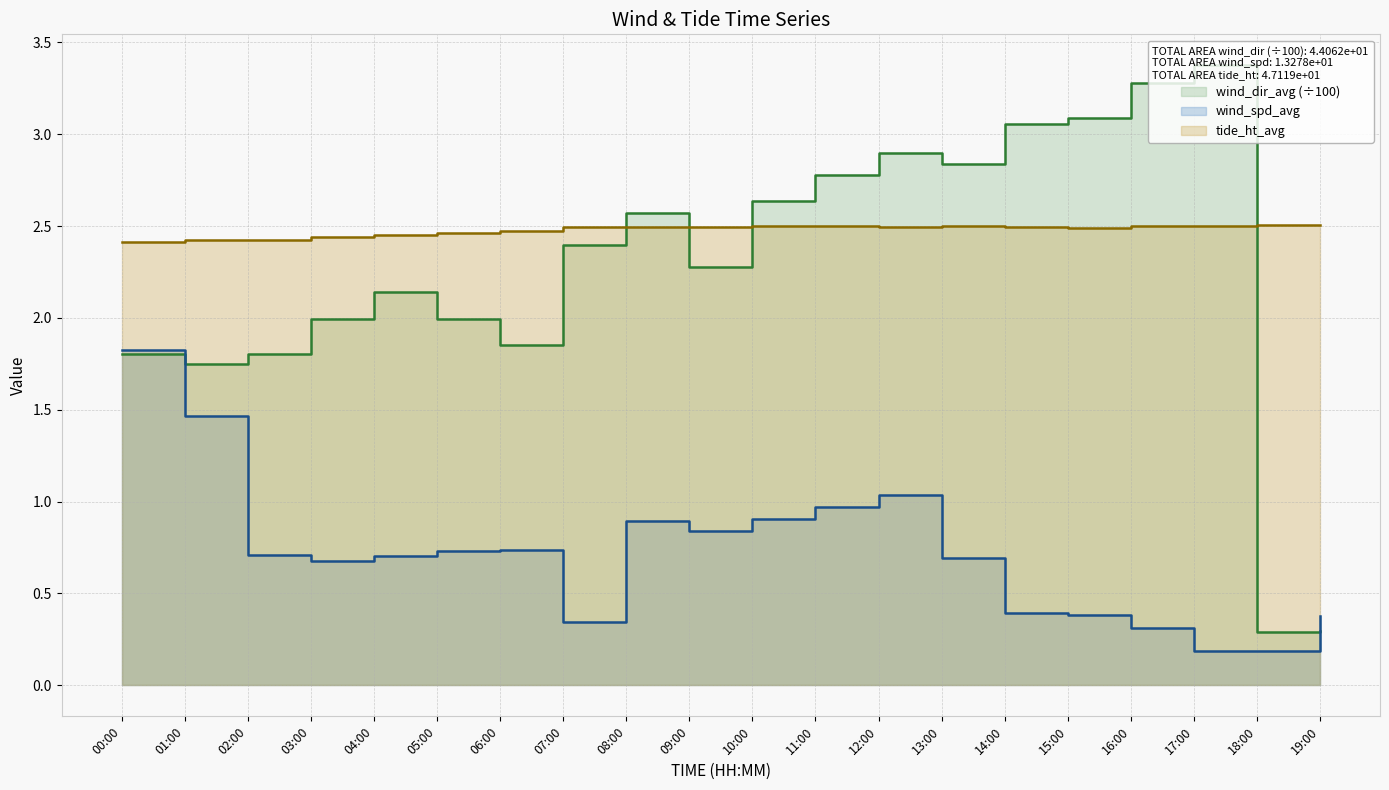

What is the minimum value for wind_dir_avg?

0.3